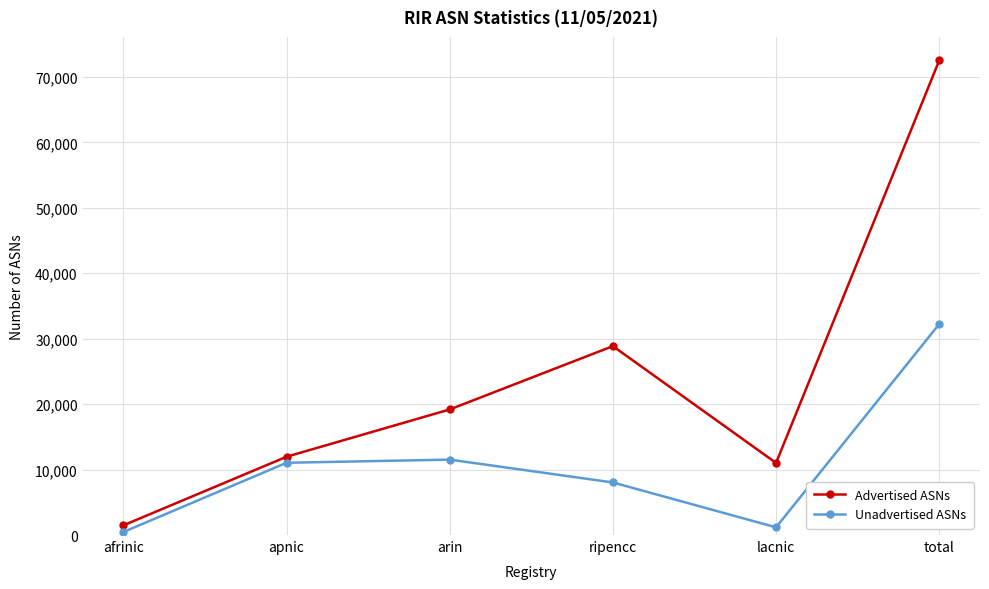

How many interior local peaks does the Advertised ASNs series have?

1